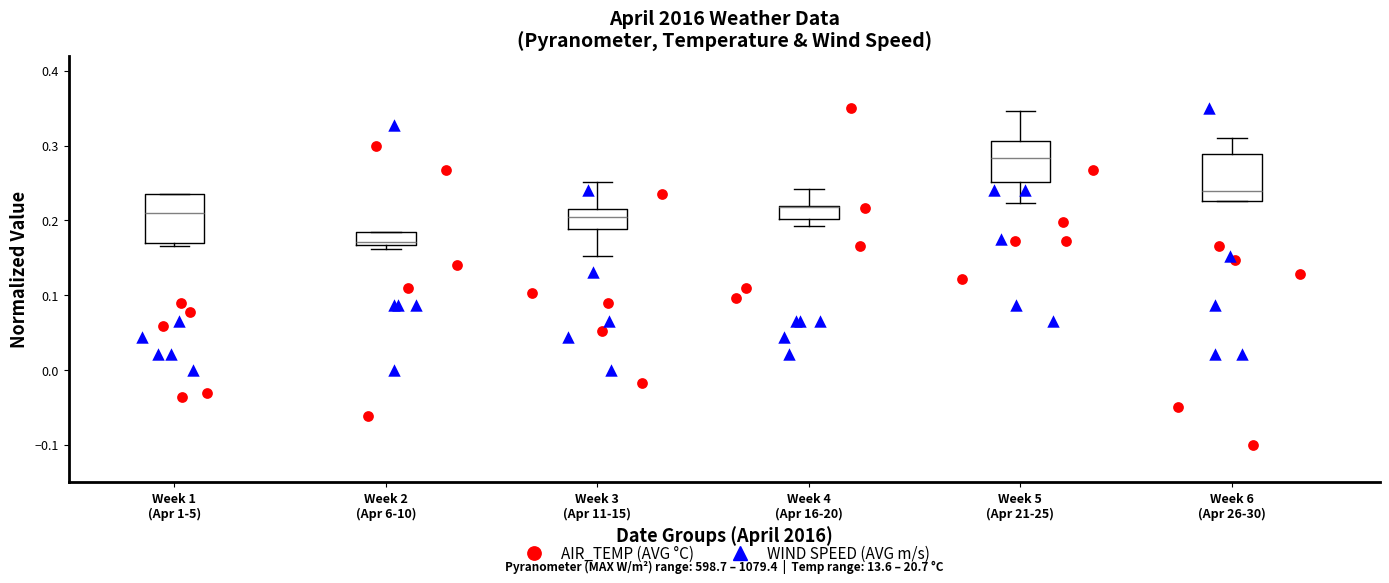

Where is the upper edge of the box for Week 2 (Apr 6-10) on the y-axis? The values are not printed on the chart, so give them approximately, as read against the axis.

0.18